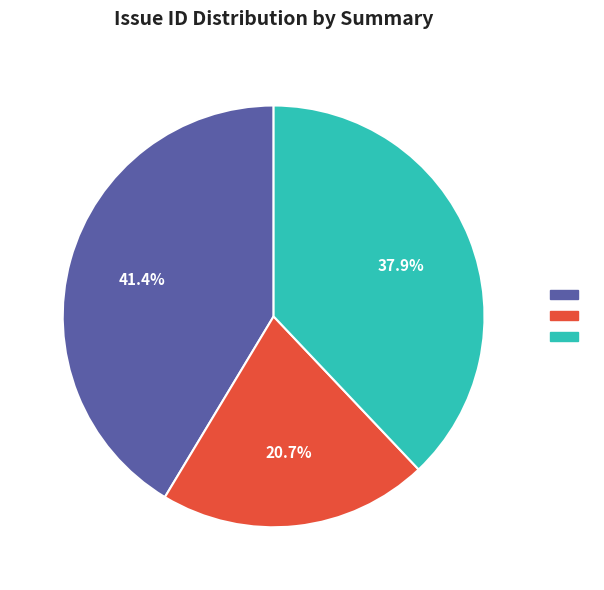

How many slices are in this pie chart?

3